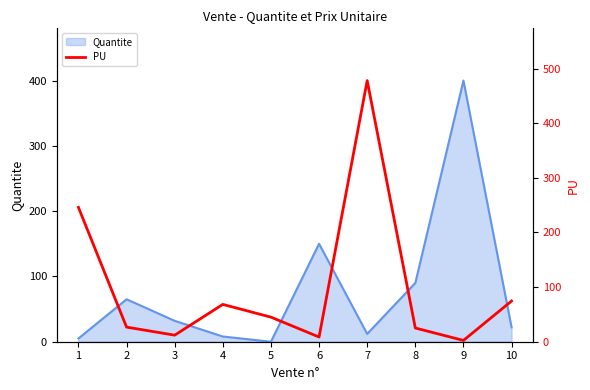

The value at 4 is 24.9. True or false?

False